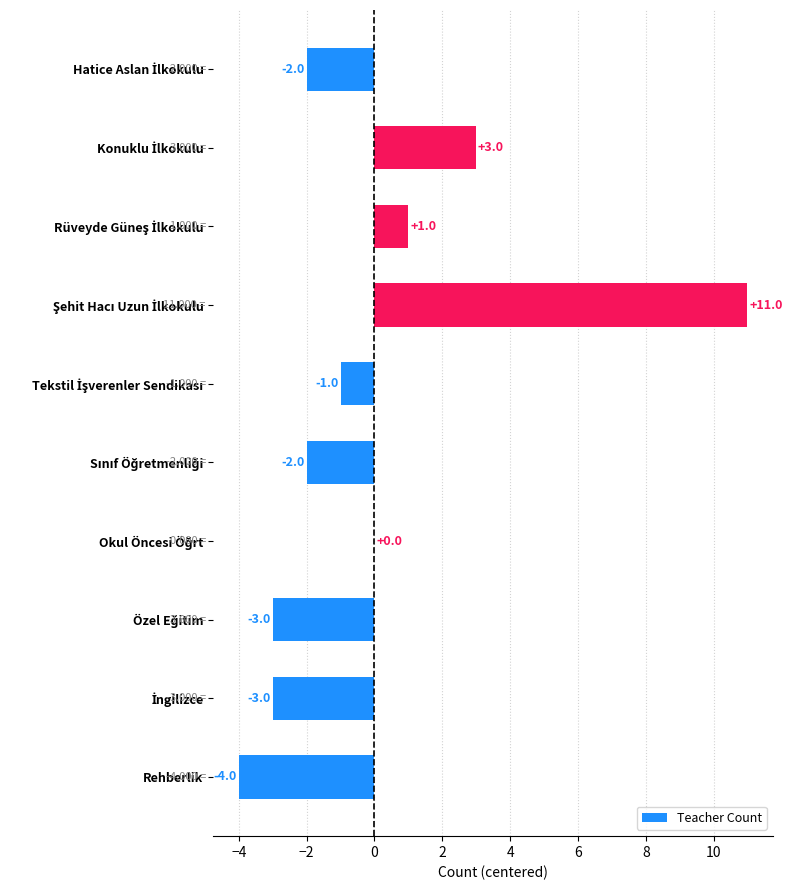

Count the number of data series in this chart.

1